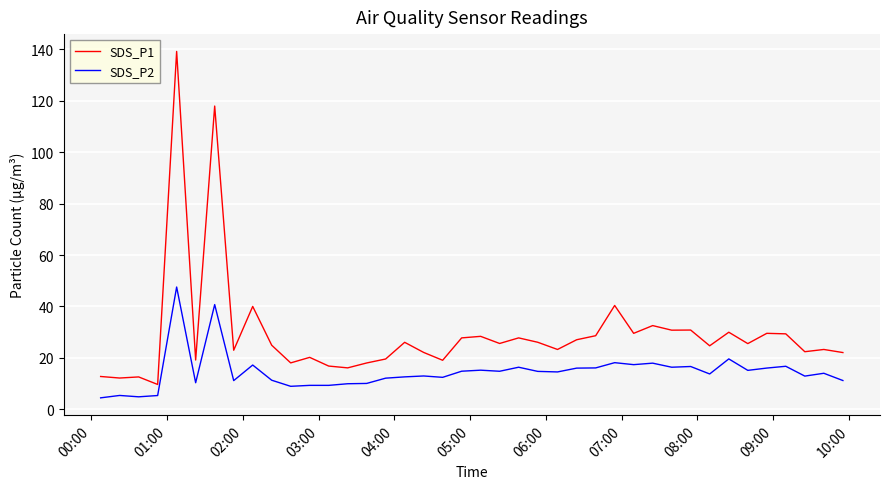

Which series has the largest total across all categories?

SDS_P1